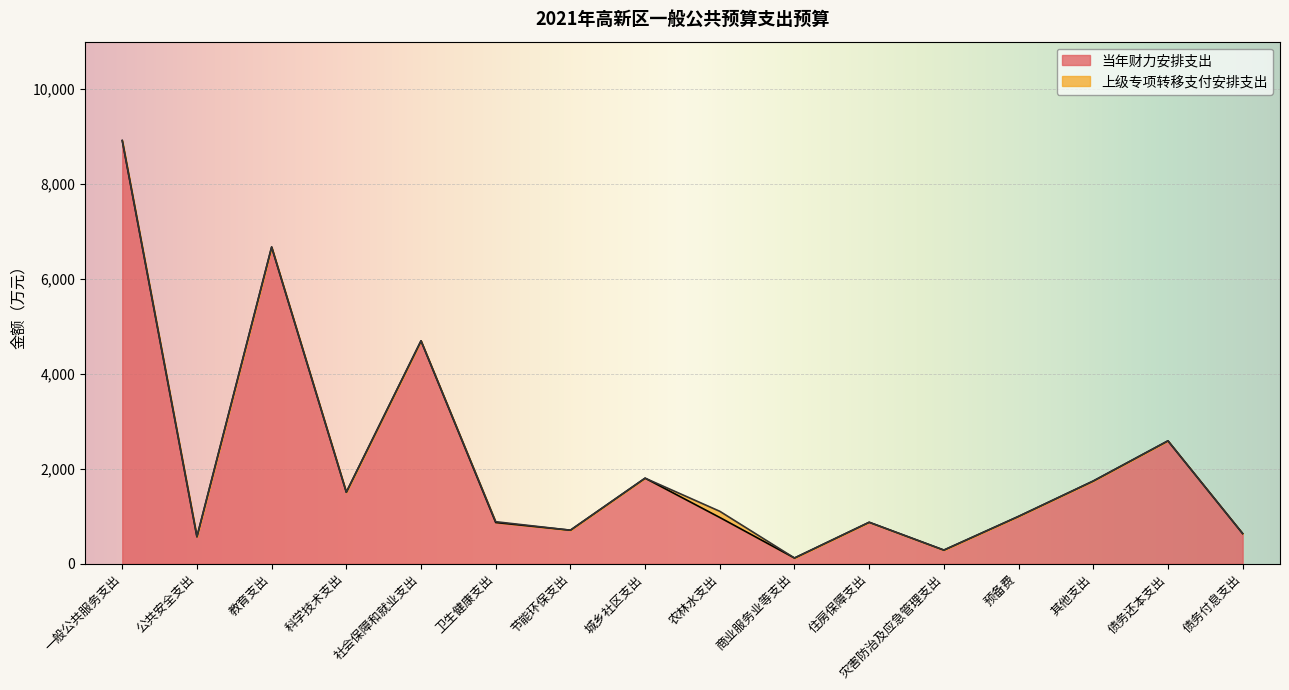

The value at 其他支出 is 1745. True or false?

True